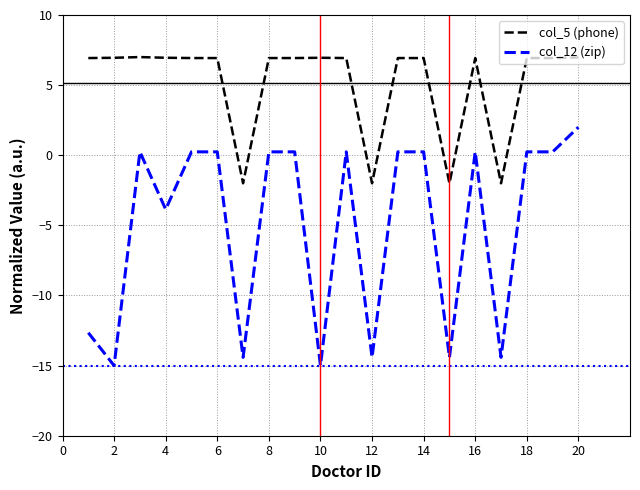

List the series in order of their peak value, highest first.

col_5 (phone), col_12 (zip)